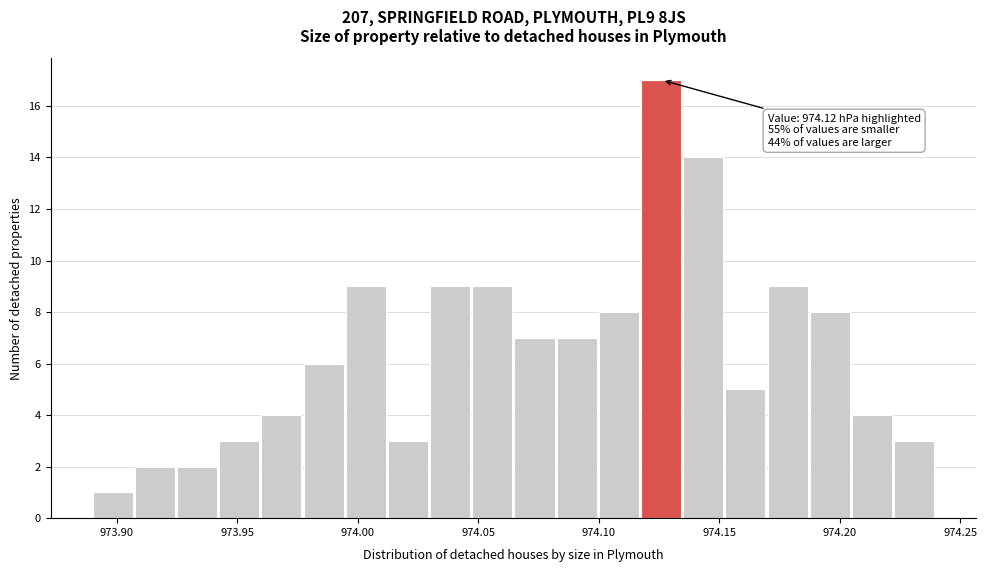

Around what value on the x-axis is the tallest bar? Give the approximate position of its centre, as read against the axis.

974.125